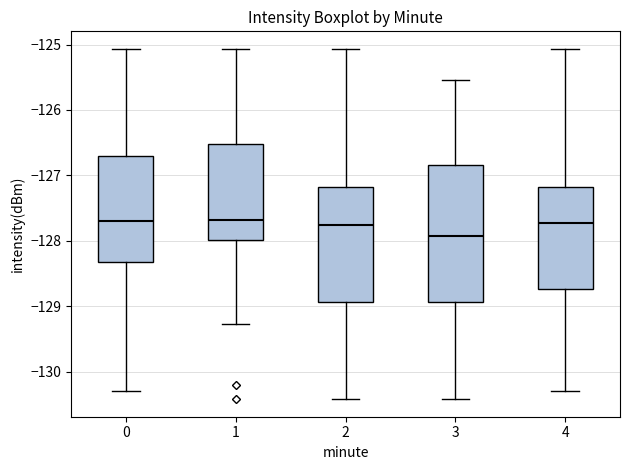

Which box is the tallest, from its lower edge to its upper edge?

3